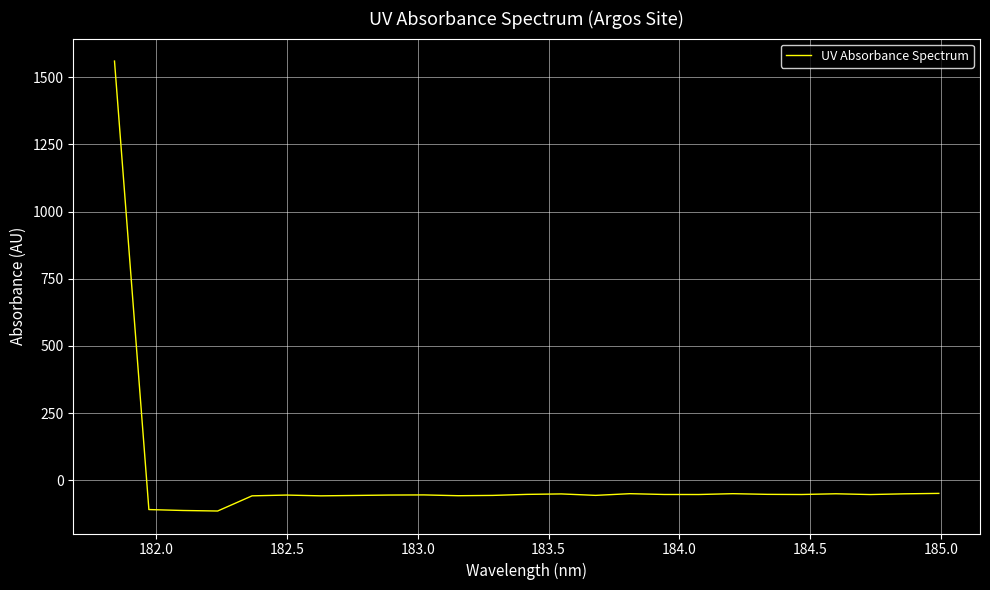

What is the greatest value displayed?

1559.8